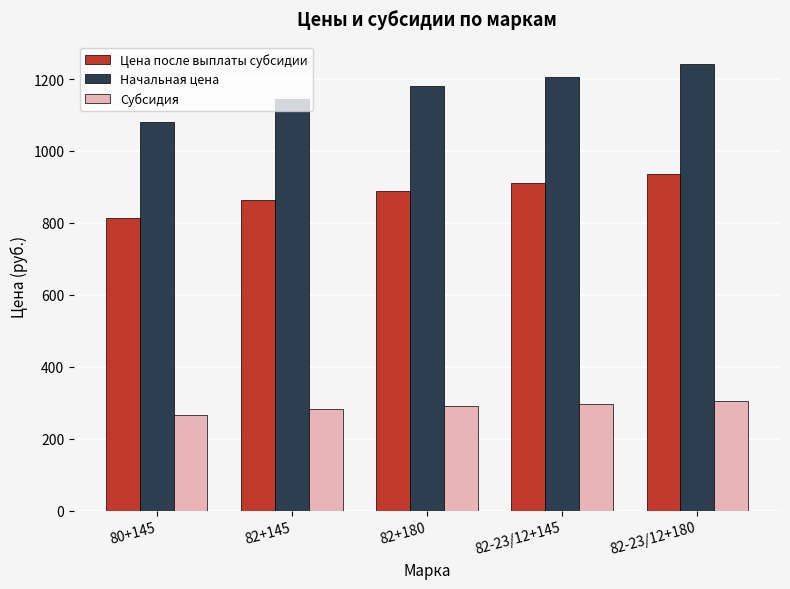

Which series has the largest total across all categories?

Начальная цена